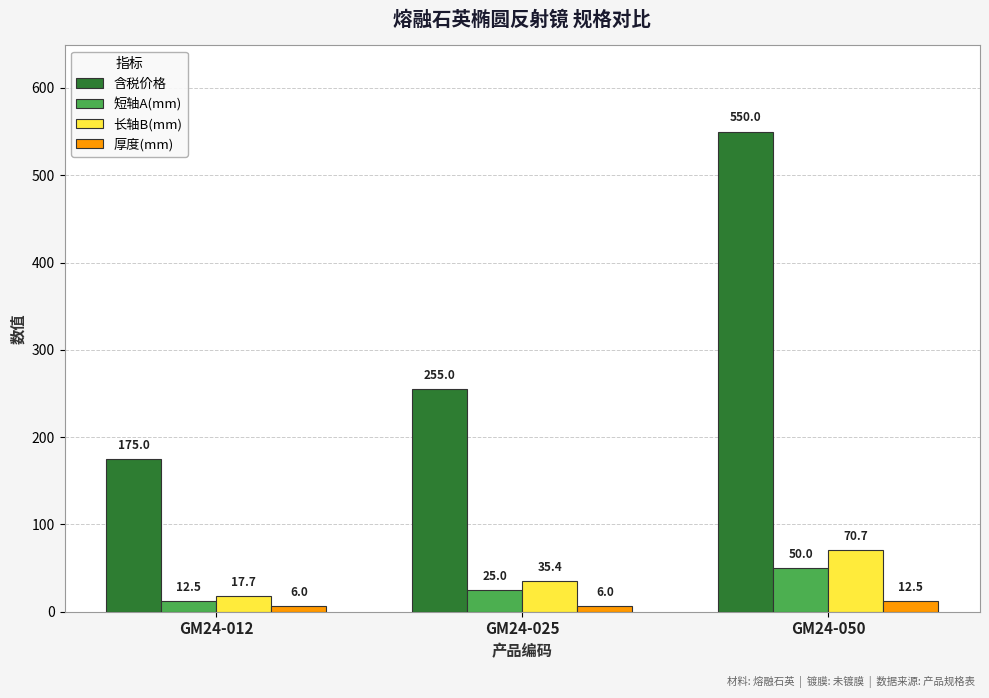

Rank the series at GM24-025 from lowest to highest value.

厚度(mm), 短轴A(mm), 长轴B(mm), 含税价格